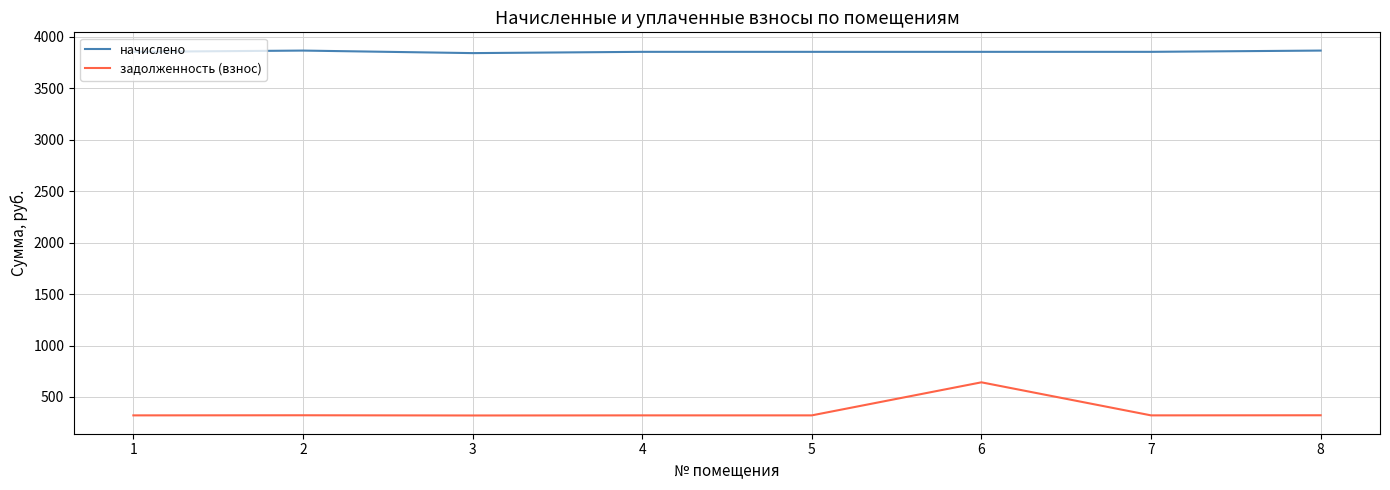

What is the spread (max minus min) of values at 3?

3521.2